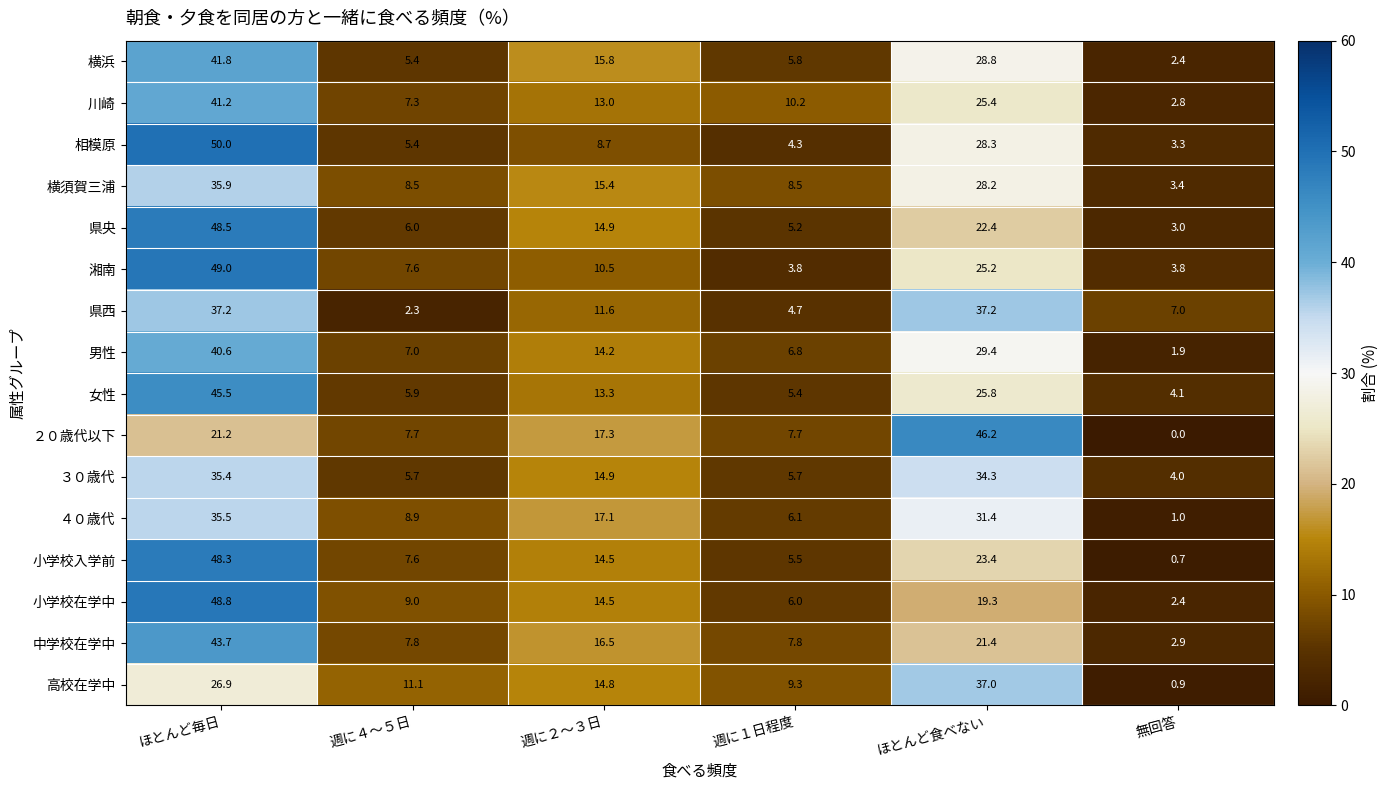

What is the total value across all series at 週に１日程度?

102.8